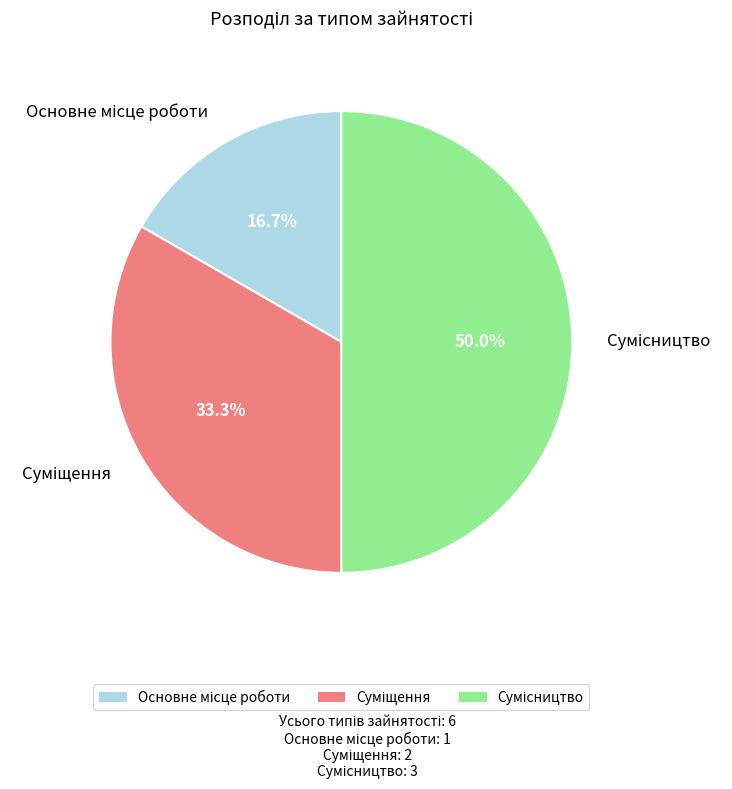

Does Основне місце роботи account for over 50% of the chart?

No